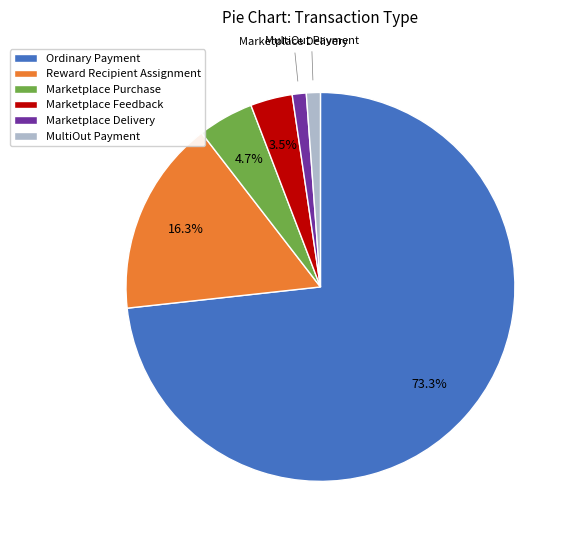

Is the sum of MultiOut Payment and Reward Recipient Assignment greater than half?

No